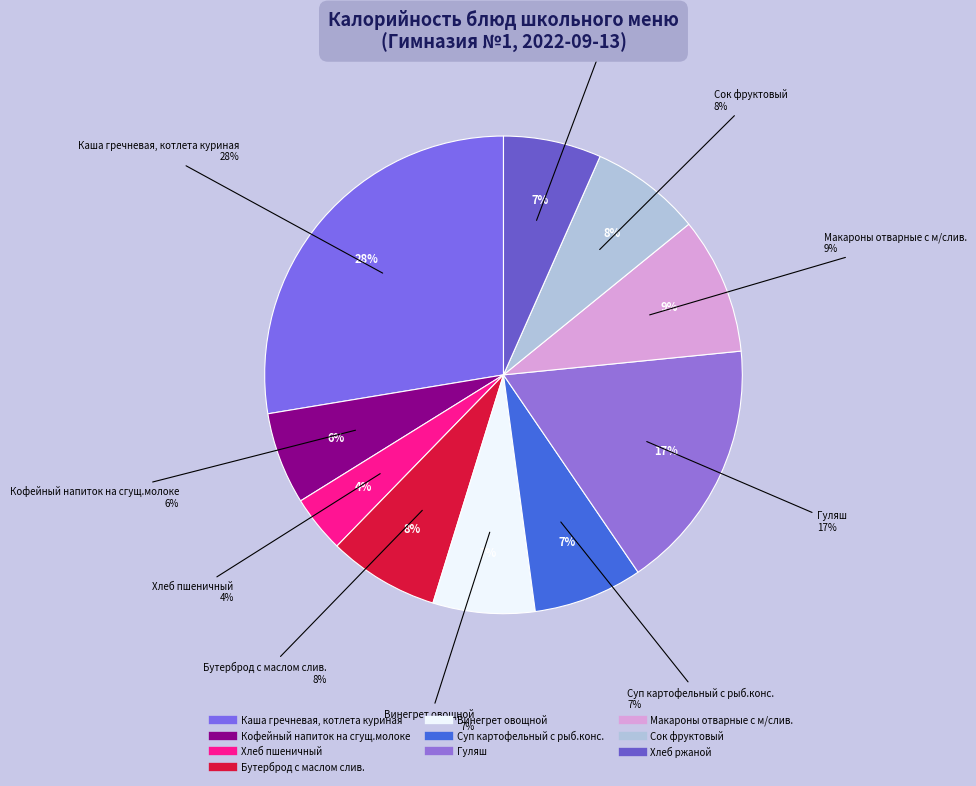

What percentage do Бутерброд с маслом слив. and Макароны отварные с м/слив. together represent?

16.8%